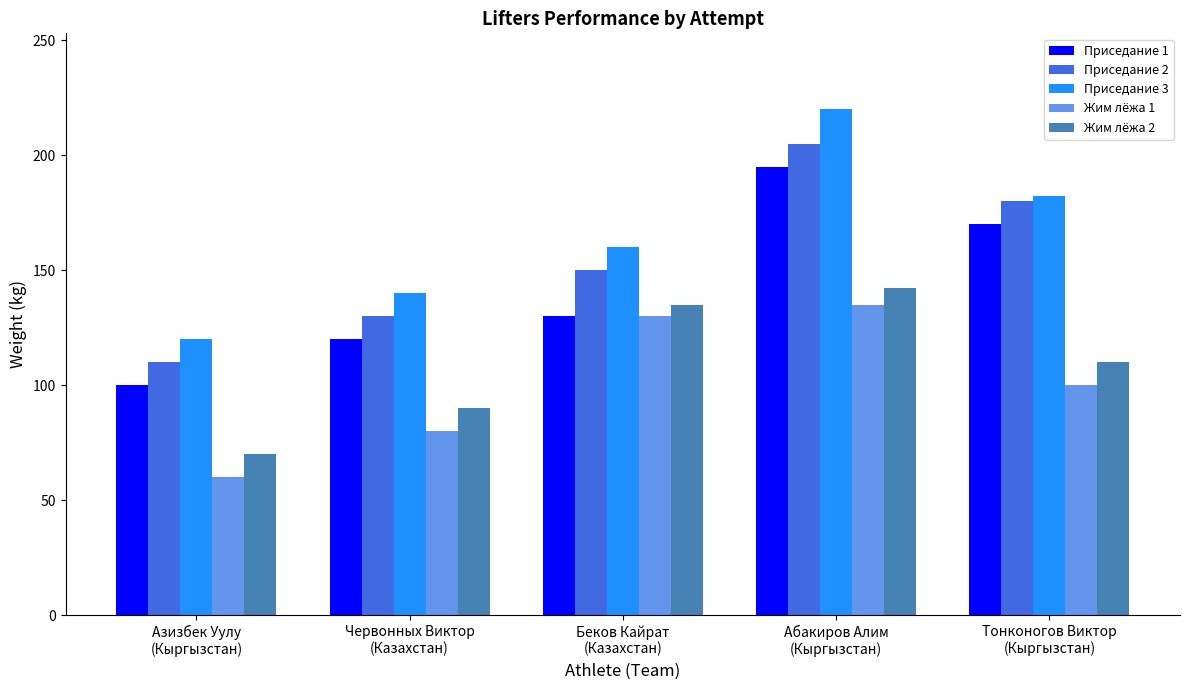

How many data points in Жим лёжа 1 are less than 100?

2